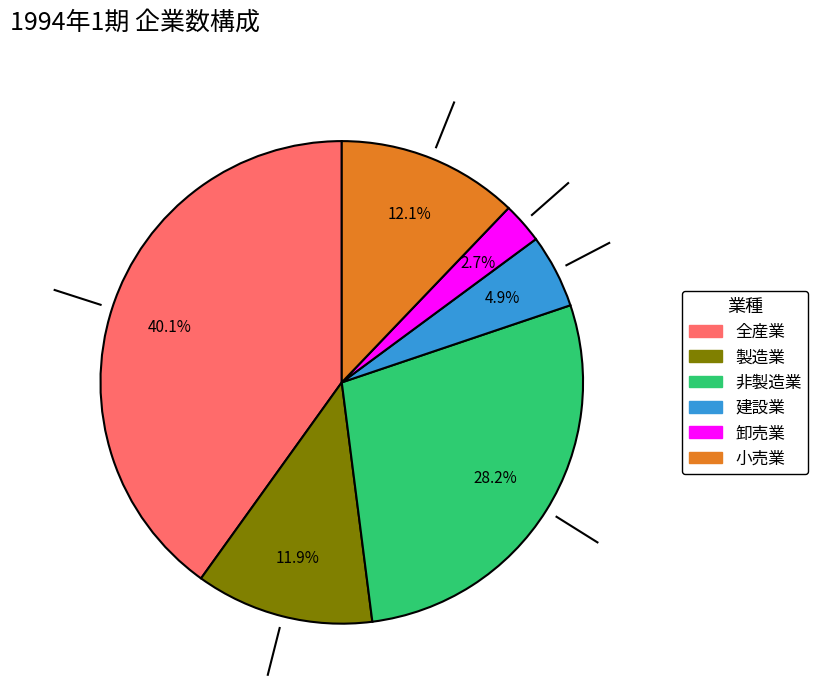

To the nearest percent, what is the average slice percentage?

17%